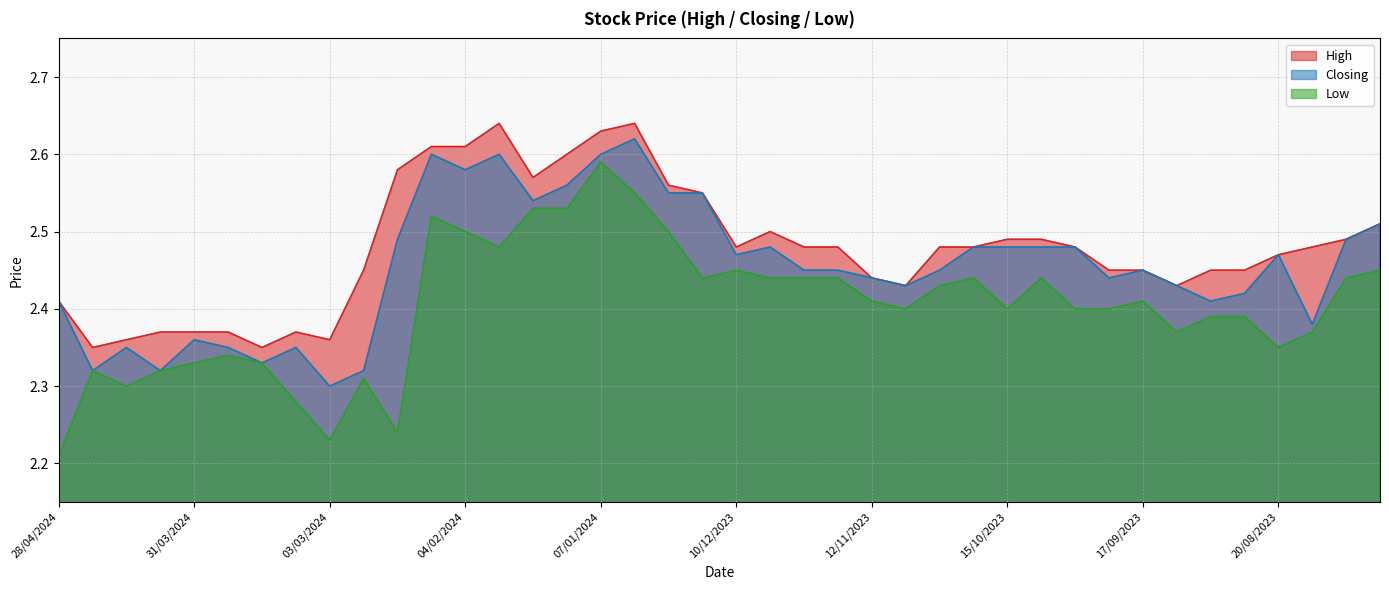

Which has a higher value, 08/10/2023 or 07/01/2024?

07/01/2024